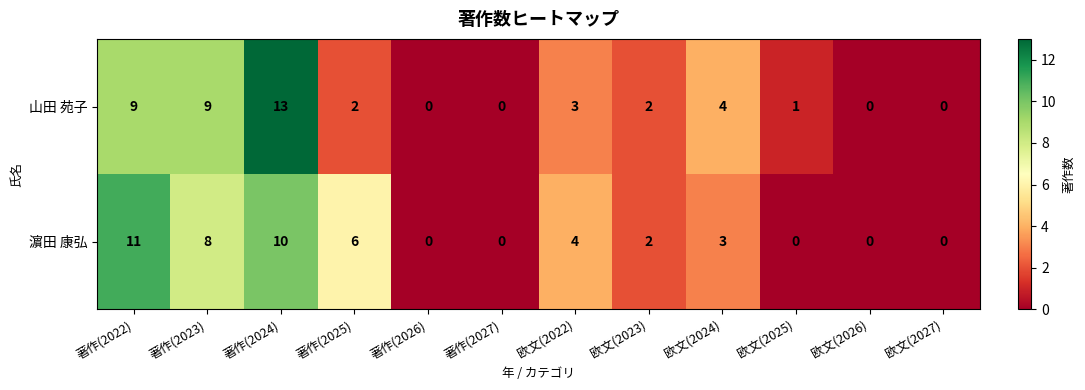

At which label does 濵田 康弘 first exceed 3?

著作(2022)